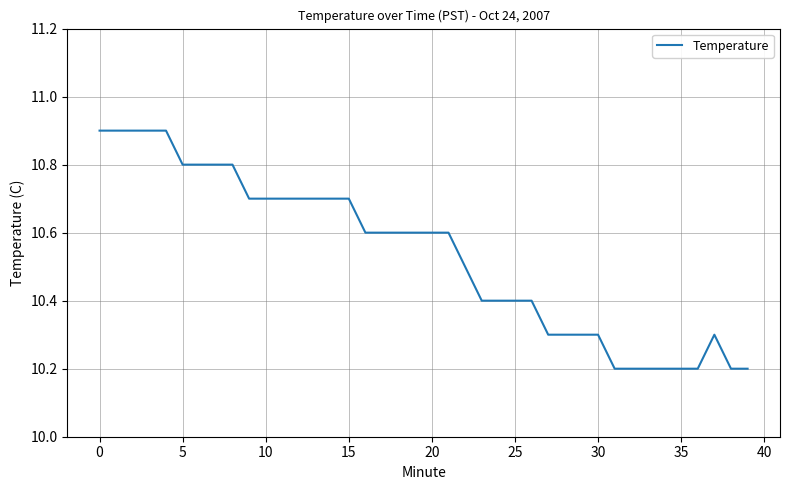

What is the minimum value shown in the chart?

10.2